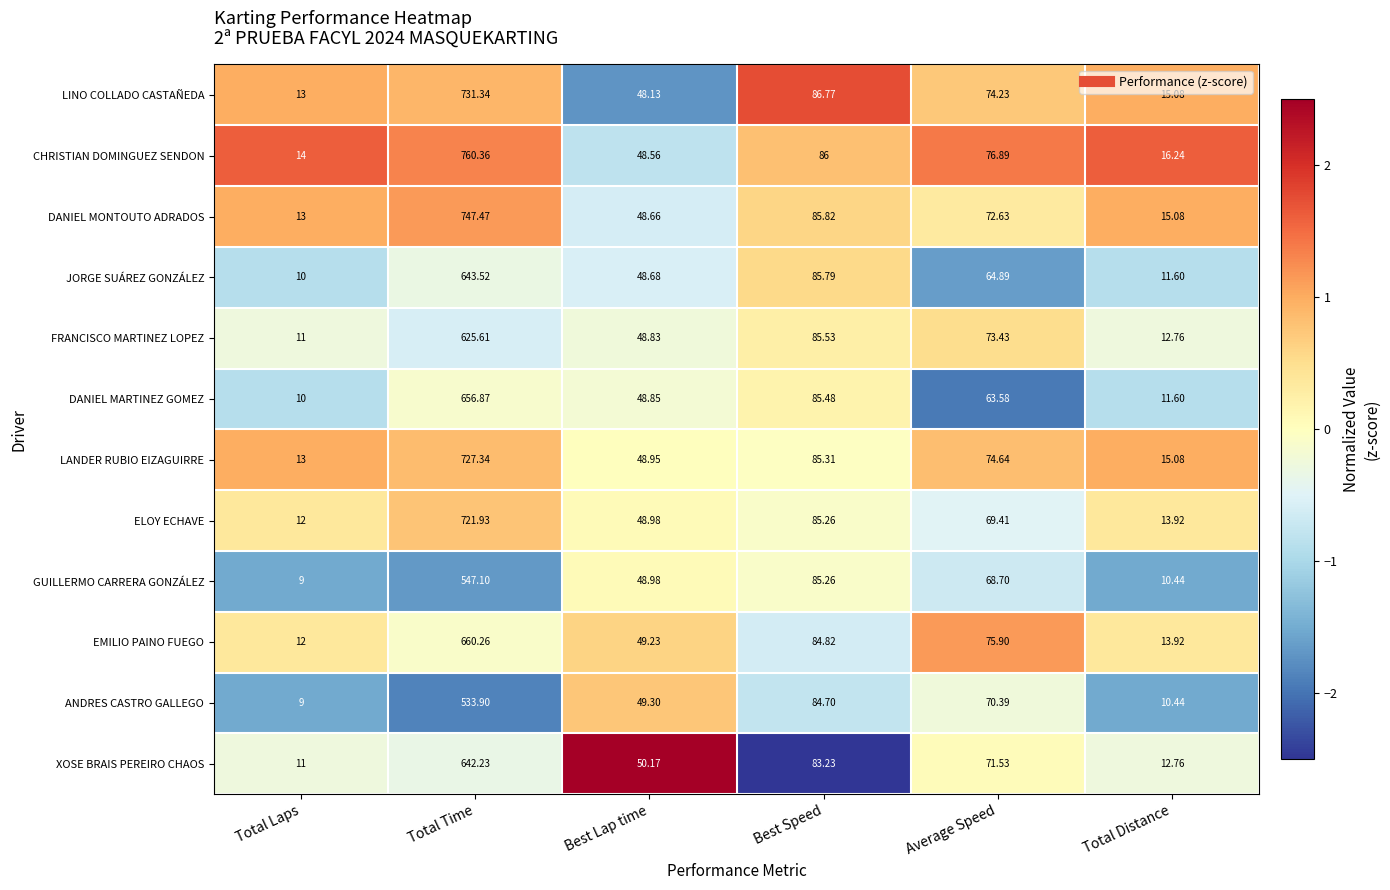

Rank the series by their maximum value, from lowest to highest.

ANDRES CASTRO GALLEGO, GUILLERMO CARRERA GONZÁLEZ, FRANCISCO MARTINEZ LOPEZ, XOSE BRAIS PEREIRO CHAOS, JORGE SUÁREZ GONZÁLEZ, DANIEL MARTINEZ GOMEZ, EMILIO PAINO FUEGO, ELOY ECHAVE, LANDER RUBIO EIZAGUIRRE, LINO COLLADO CASTAÑEDA, DANIEL MONTOUTO ADRADOS, CHRISTIAN DOMINGUEZ SENDON